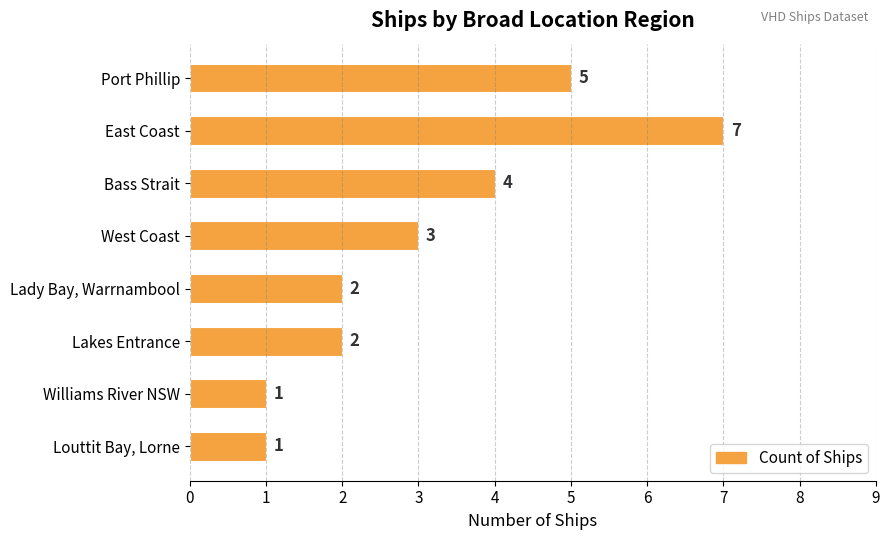

At which label is the value closest to 4?

Bass Strait